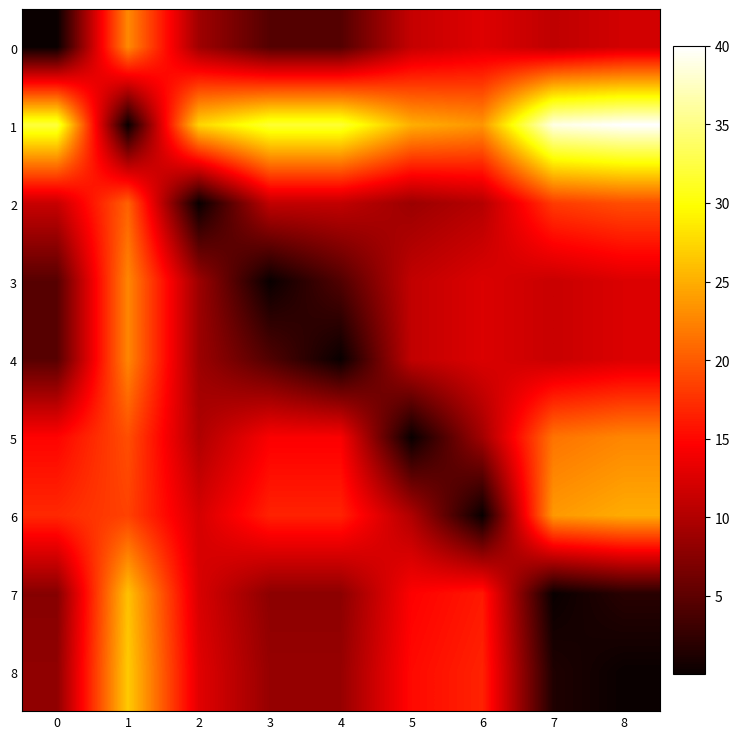

Reading left to right, list all the values displayed in this chart.

0: 0=0.0	1=22.8	2=9.0	3=4.5	4=4.5	5=11.2	6=12.7	7=10.8	8=12.0
1: 0=32.1	1=0.0	2=27.3	3=31.8	4=31.8	5=25.0	6=23.6	7=38.9	8=40.0
2: 0=11.4	1=20.4	2=0.0	3=11.0	4=11.0	5=8.8	6=10.3	7=18.1	8=19.3
3: 0=4.7	1=22.6	2=8.8	3=0.0	4=4.3	5=11.0	6=12.5	7=11.4	8=12.5
4: 0=4.7	1=22.6	2=8.8	3=4.3	4=0.0	5=11.0	6=12.5	7=11.4	8=12.5
5: 0=14.8	1=19.3	2=9.9	3=14.4	4=14.4	5=0.0	6=9.2	7=21.5	8=22.6
6: 0=17.0	1=18.5	2=12.1	3=16.6	4=16.6	5=9.9	6=0.0	7=23.7	8=24.9
7: 0=7.5	1=26.2	2=12.3	3=7.9	4=7.9	5=14.6	6=16.1	7=0.0	8=1.9
8: 0=8.0	1=26.7	2=12.9	3=8.4	4=8.4	5=15.1	6=16.6	7=1.3	8=0.0